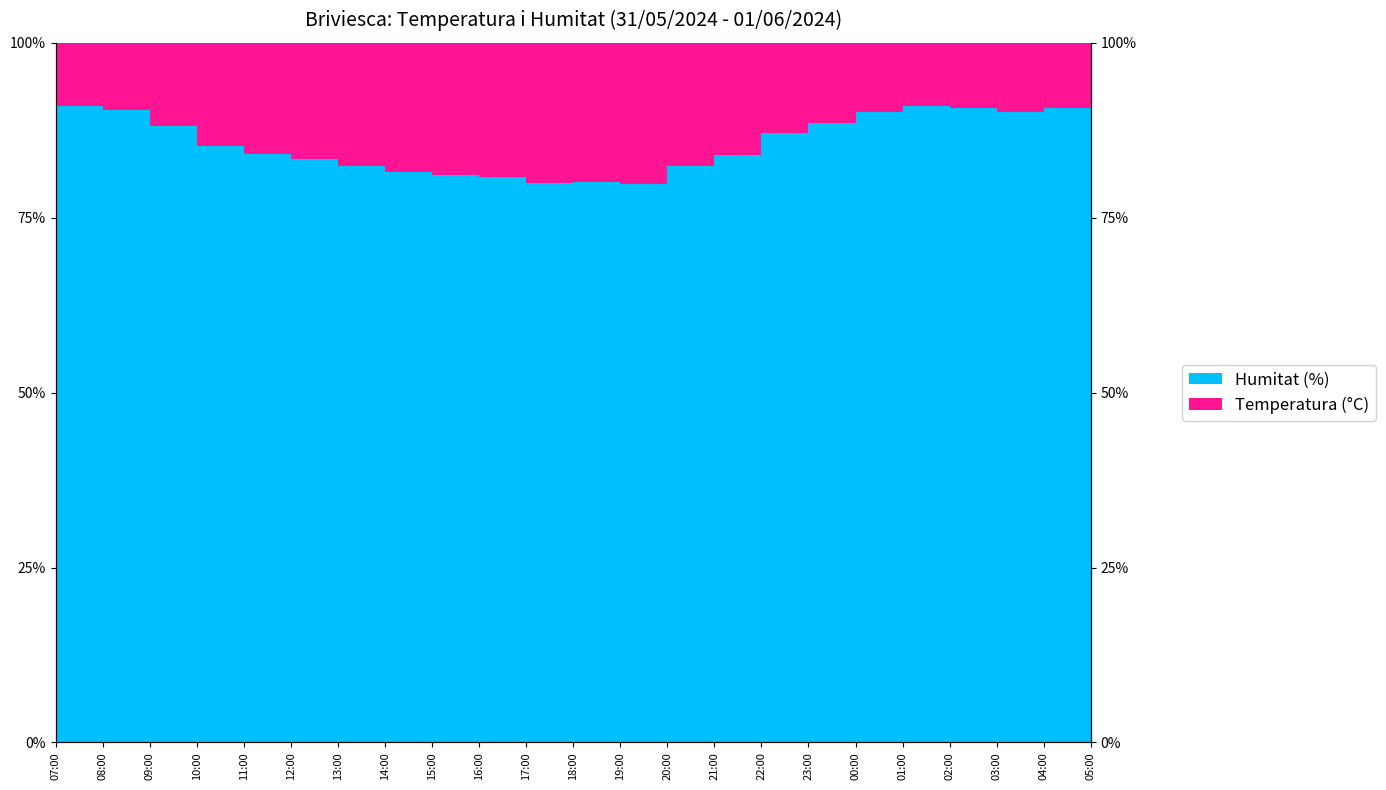

At which label does the data first exceed 85?

07:00